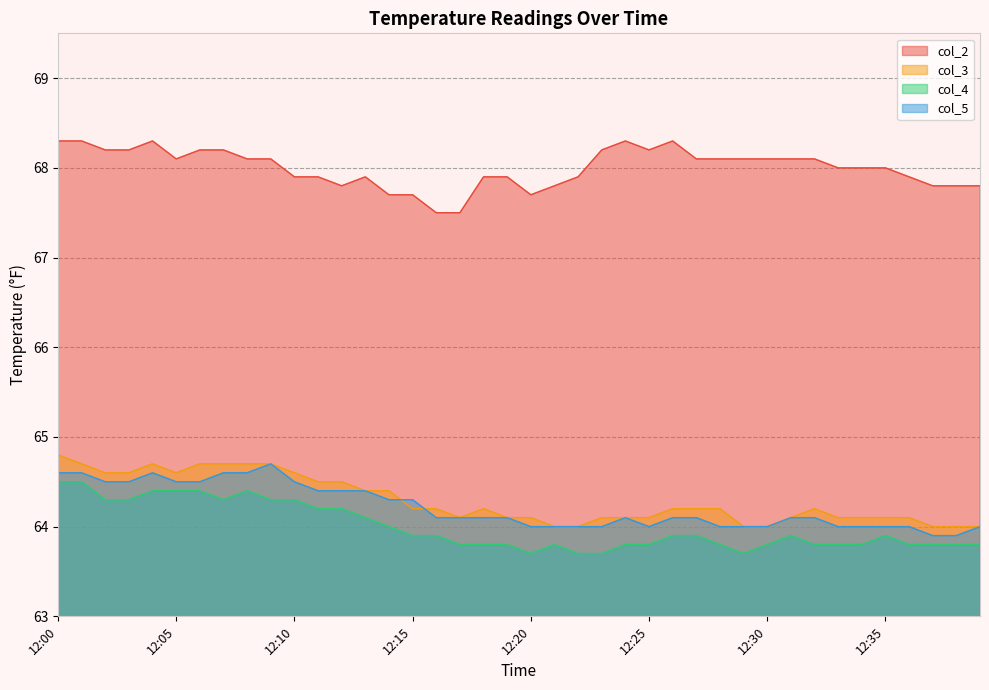

What are all the series names shown in the legend?

col_2, col_3, col_4, col_5